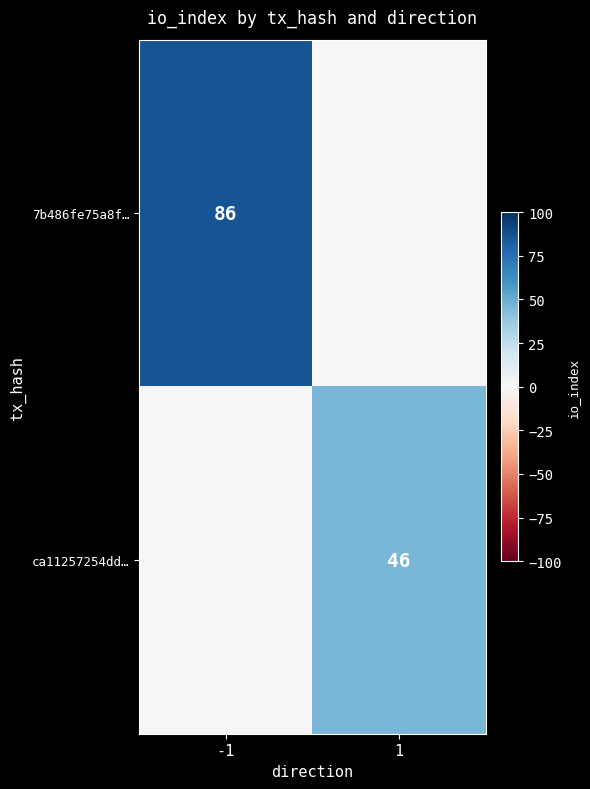

The ca11257254dd… series shows 27 at 1. True or false?

False